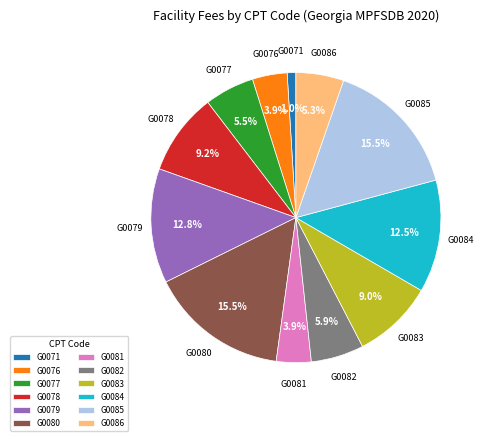

True or false: G0078 accounts for 20% of the total.

False